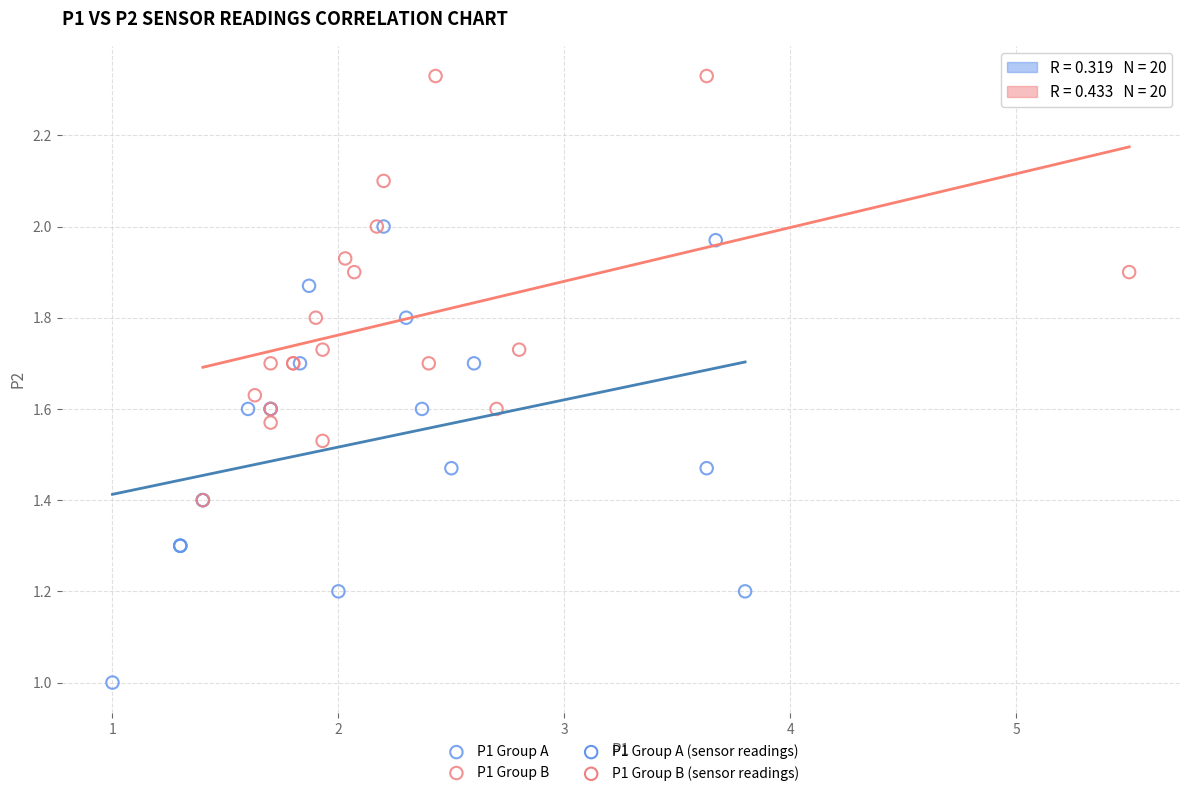

Which series has the widest spread of Y values?

P1 Group A